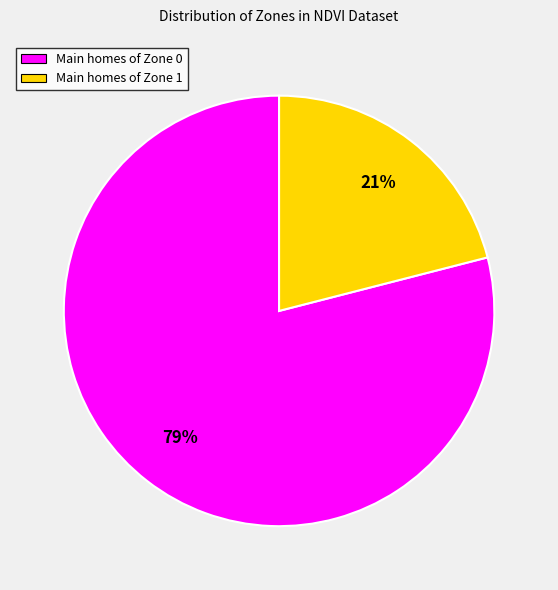

Which slice is the smallest?

Main homes of Zone 1